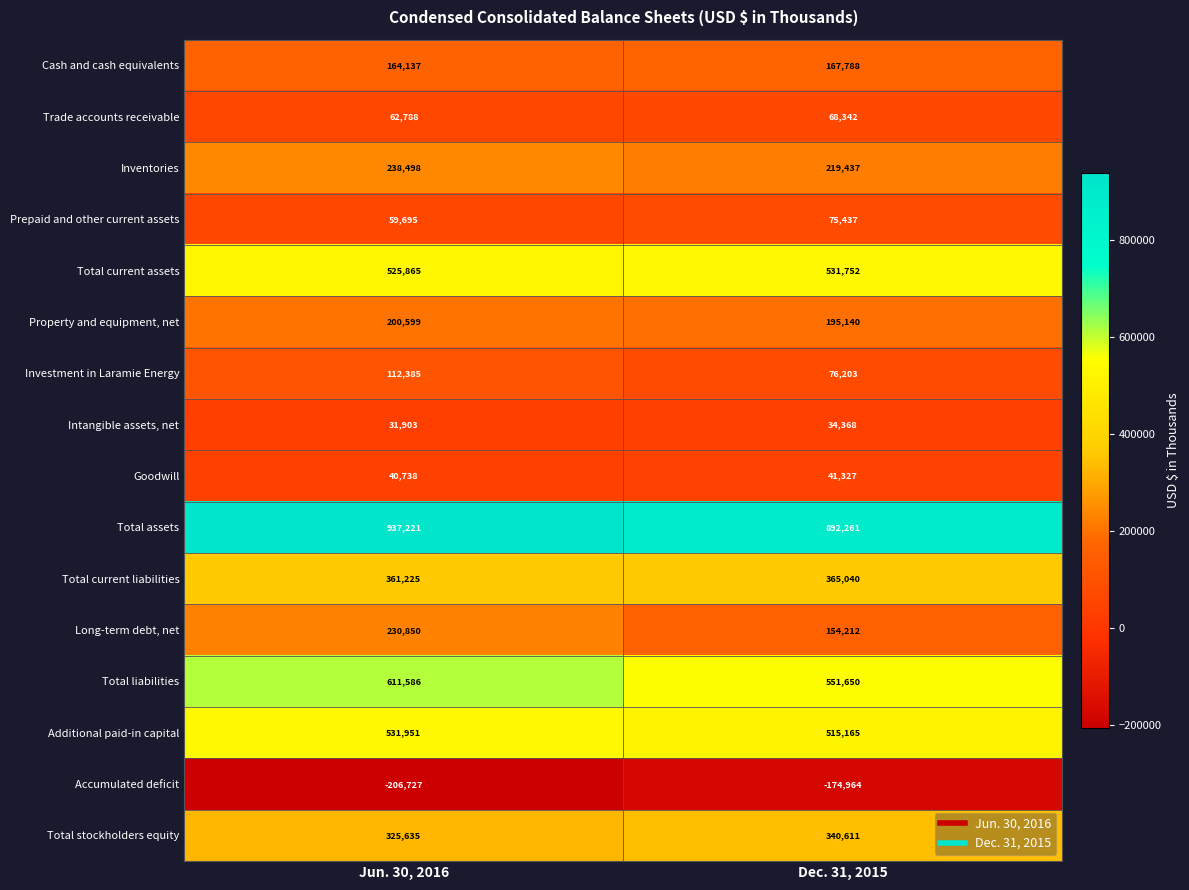

How many values in the Investment in Laramie Energy series are below 112385?

1